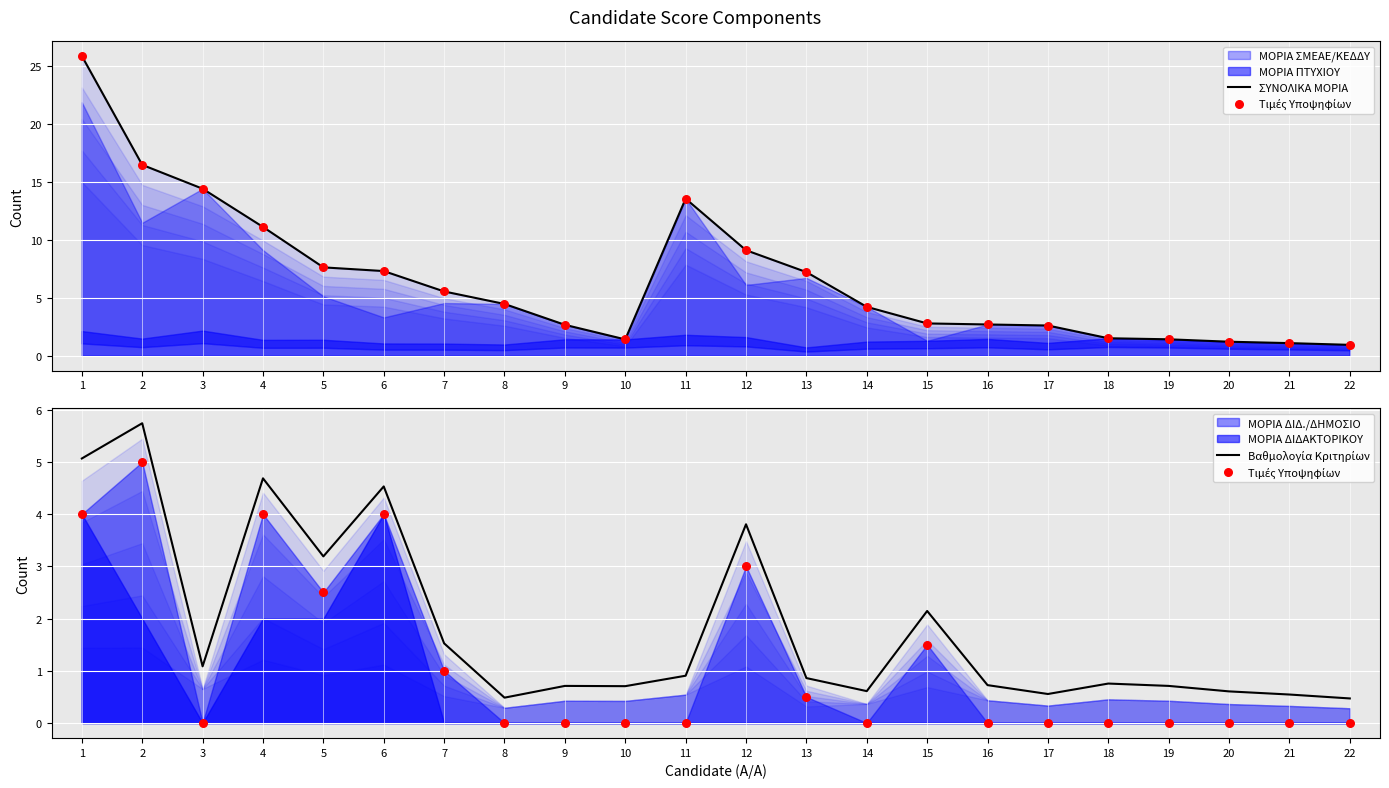

Which series has the widest spread of Y values?

ΣΥΝΟΛΙΚΑ ΜΟΡΙΑ